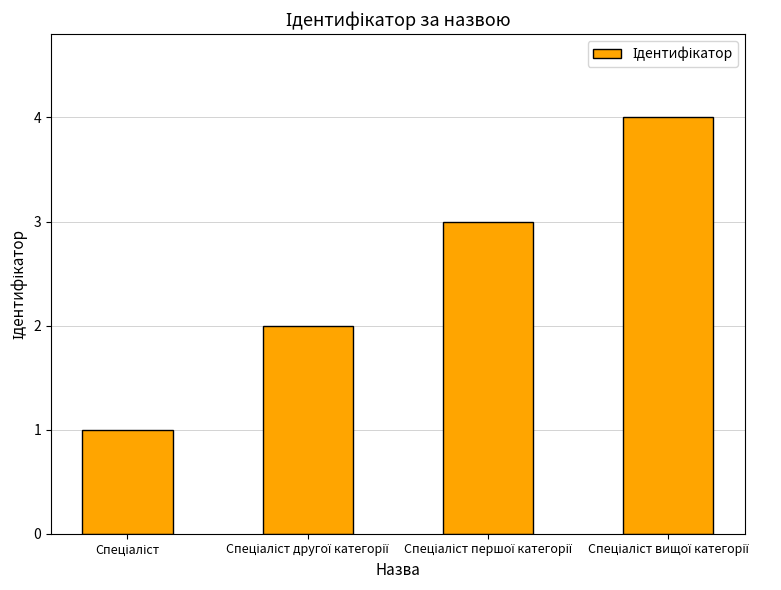

How many distinct data groups are displayed?

1